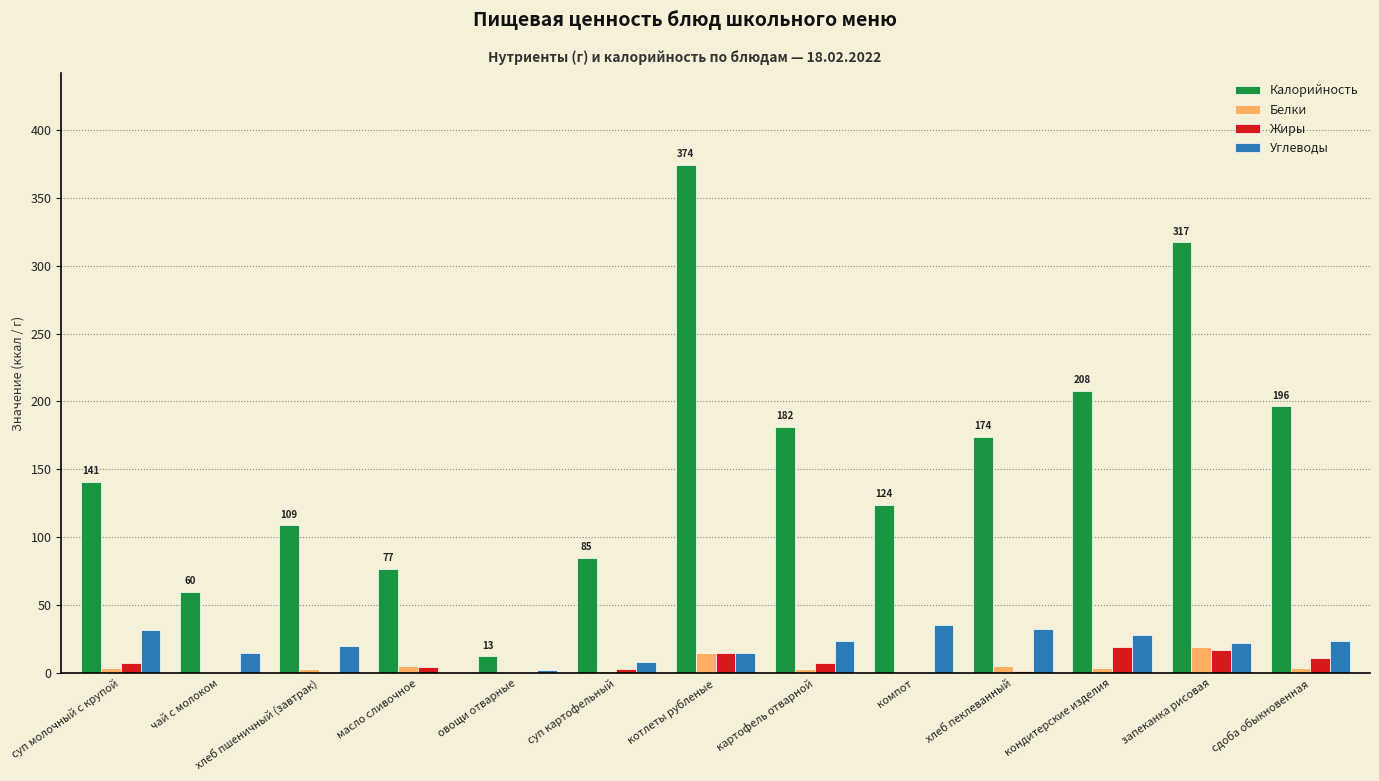

The Калорийность series shows 196.5 at сдоба обыкновенная. True or false?

True